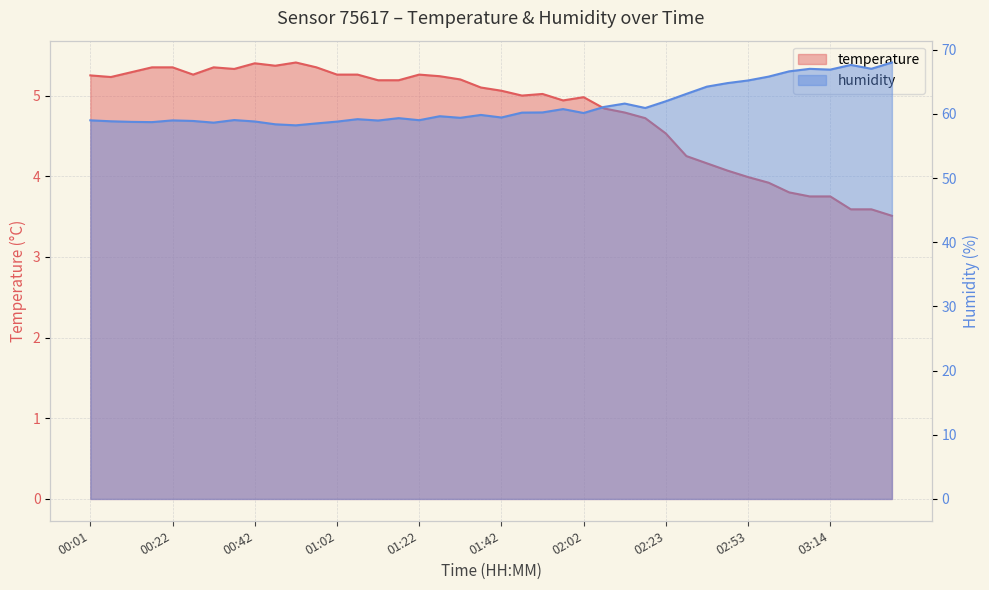

List the series in order of their peak value, highest first.

humidity, temperature